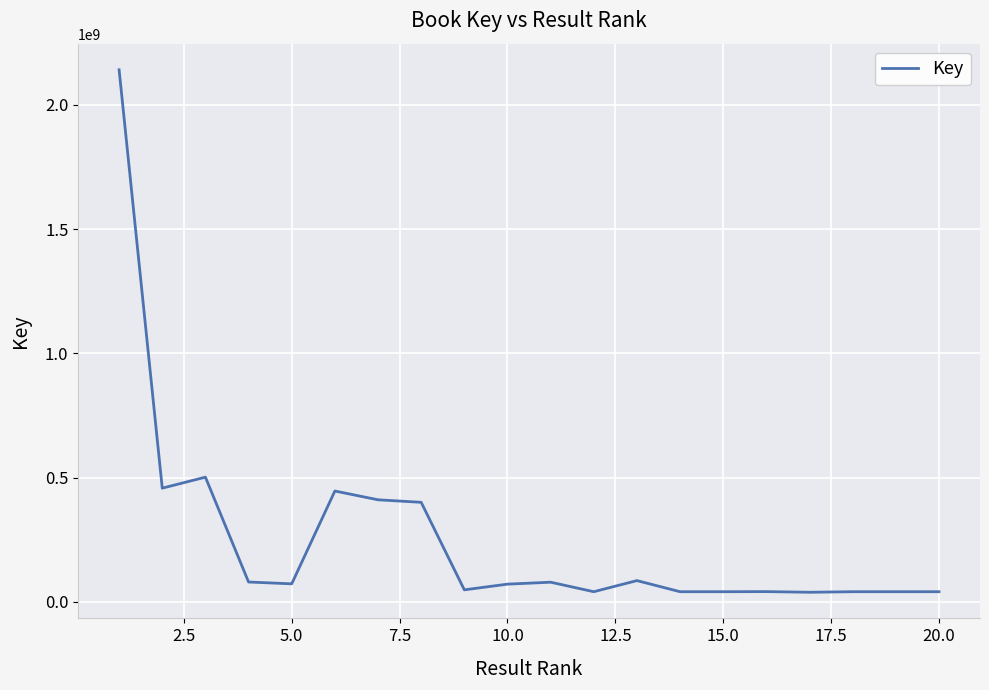

What is the maximum value shown in the chart?

2140864726